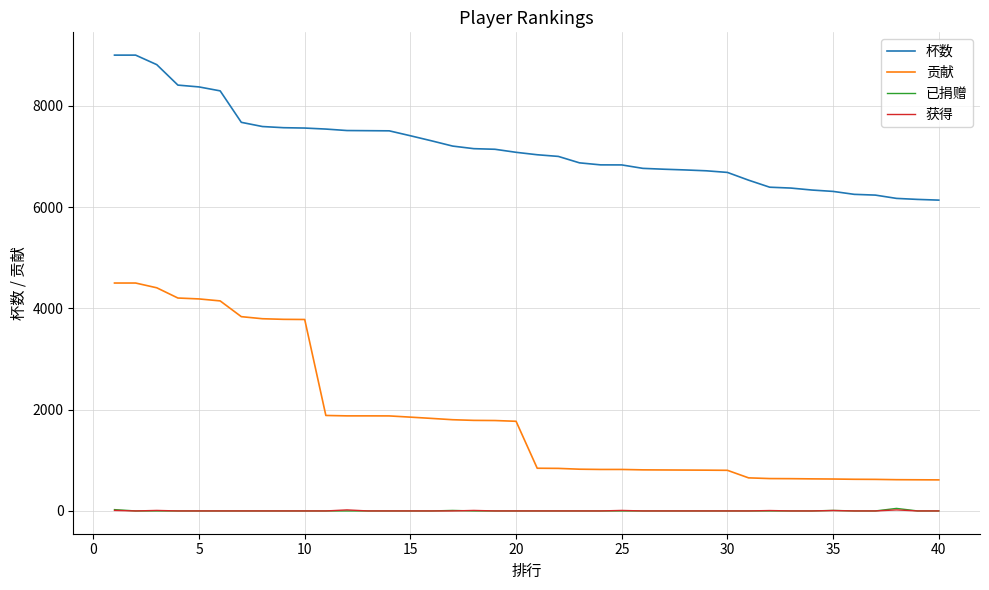

Which series has the largest total across all categories?

杯数